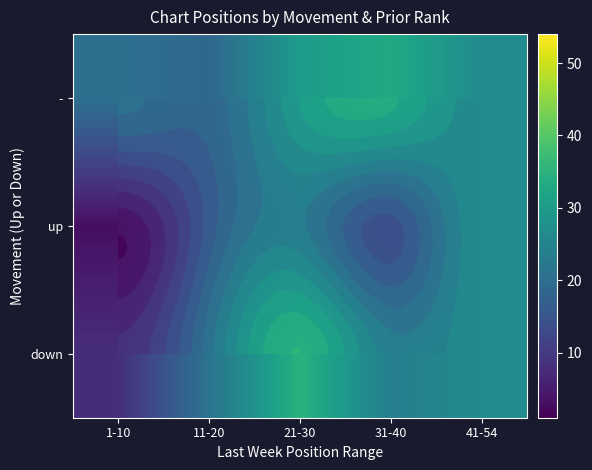

Which has a higher value, 11-20 or 41-54?

41-54